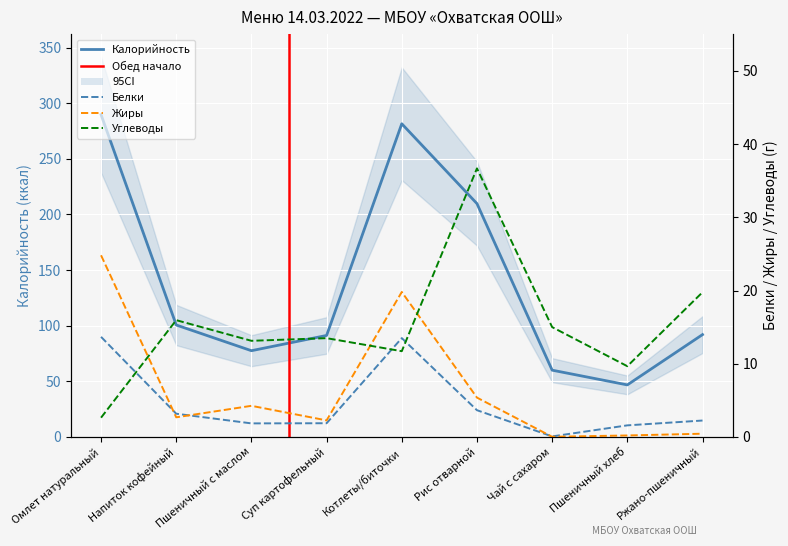

How many times do Жиры and Углеводы cross each other?

3